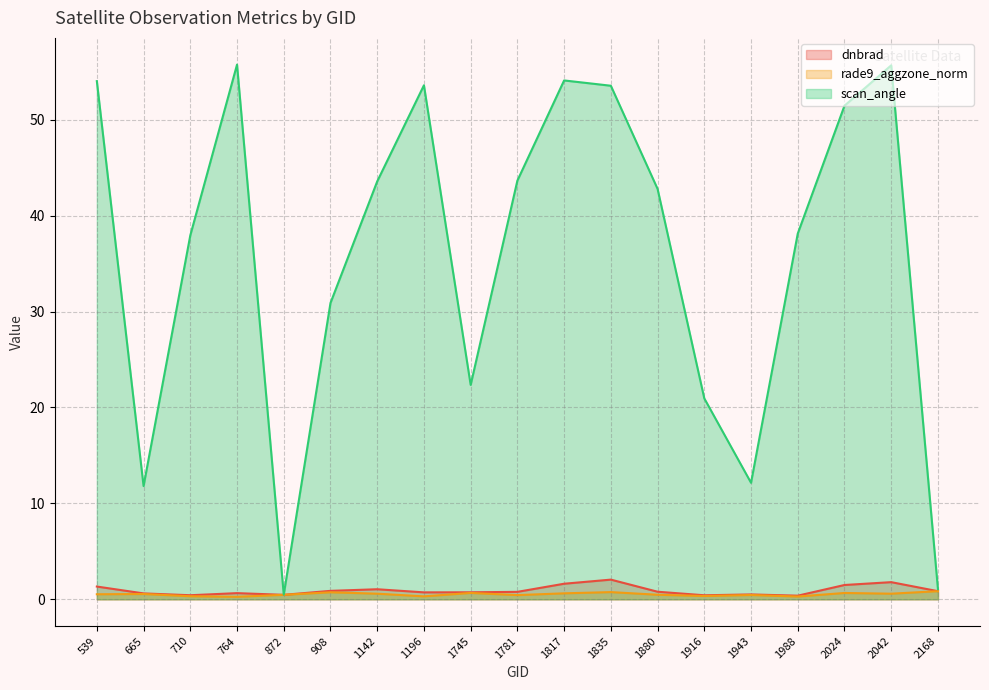

Which category has the highest value in the dnbrad series?

1835